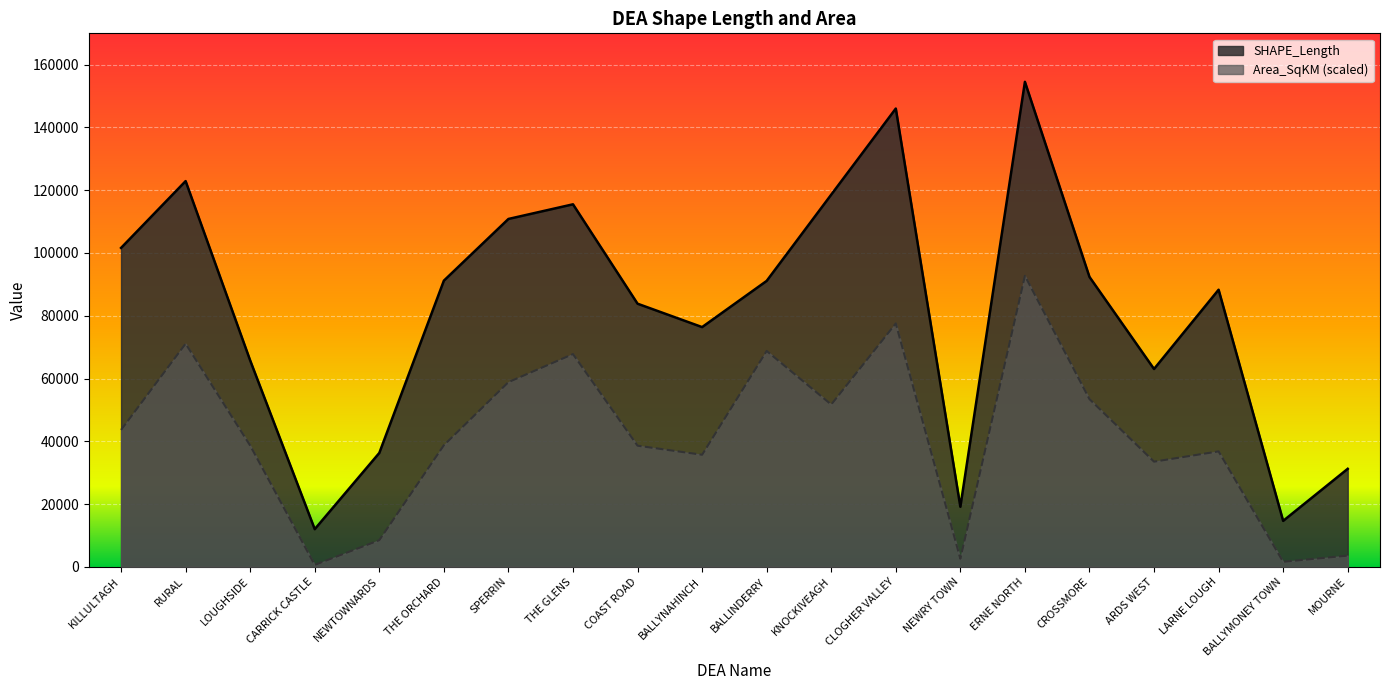

Which series has the widest spread of values?

SHAPE_Length